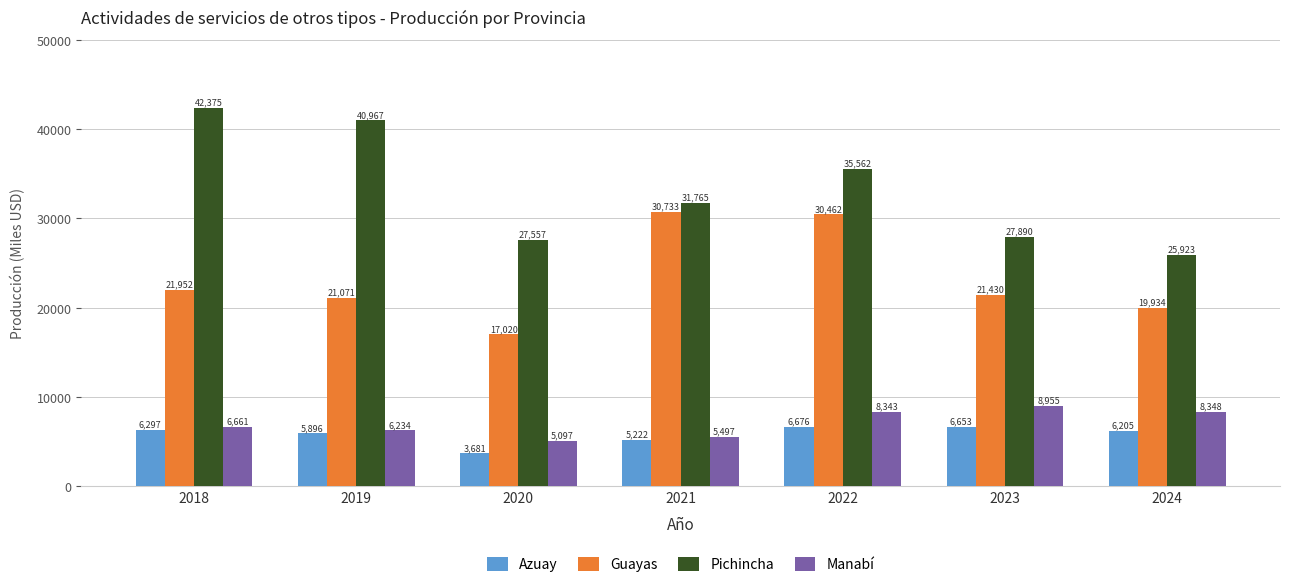

At how many categories does at least one series exceed 9613?

7